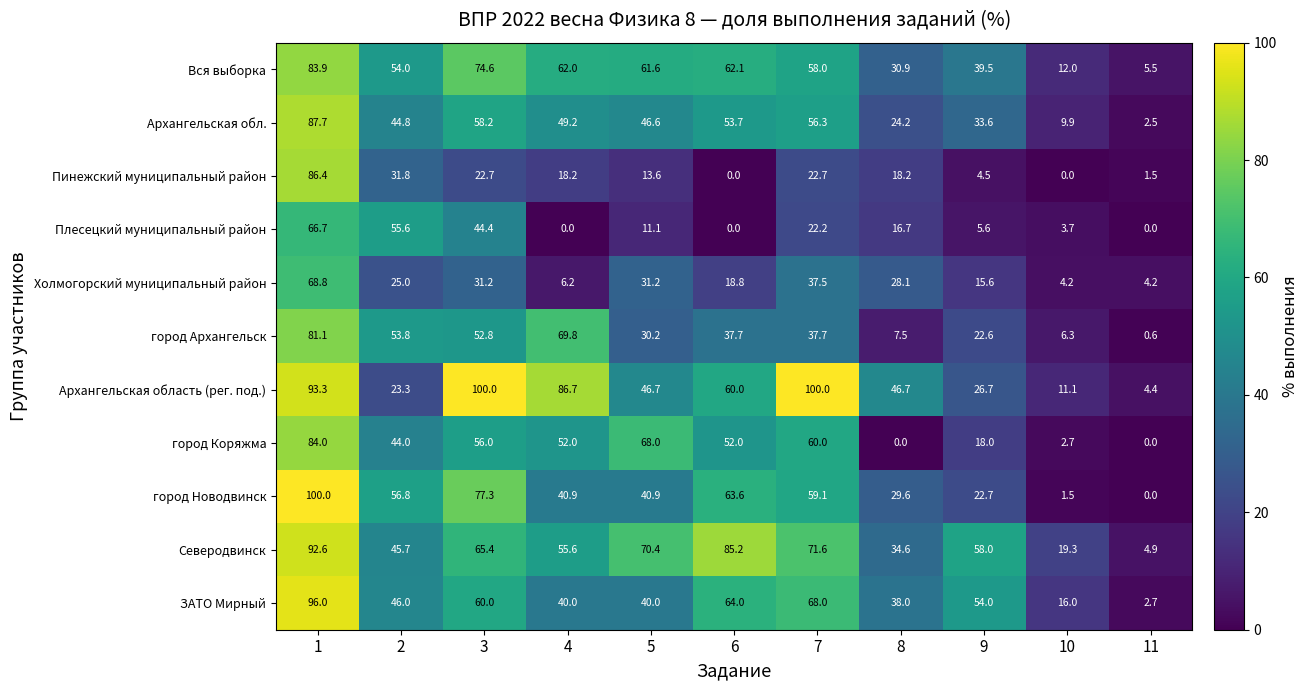

Read the Холмогорский муниципальный район value at 7.

37.5